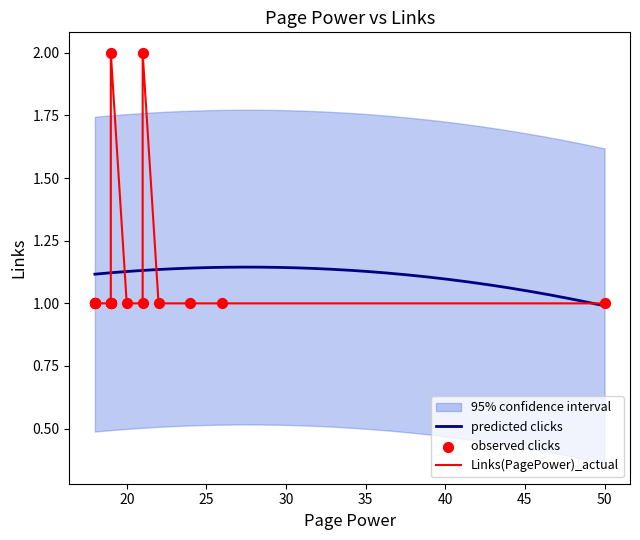

Between 11 and 0, which is larger?

11